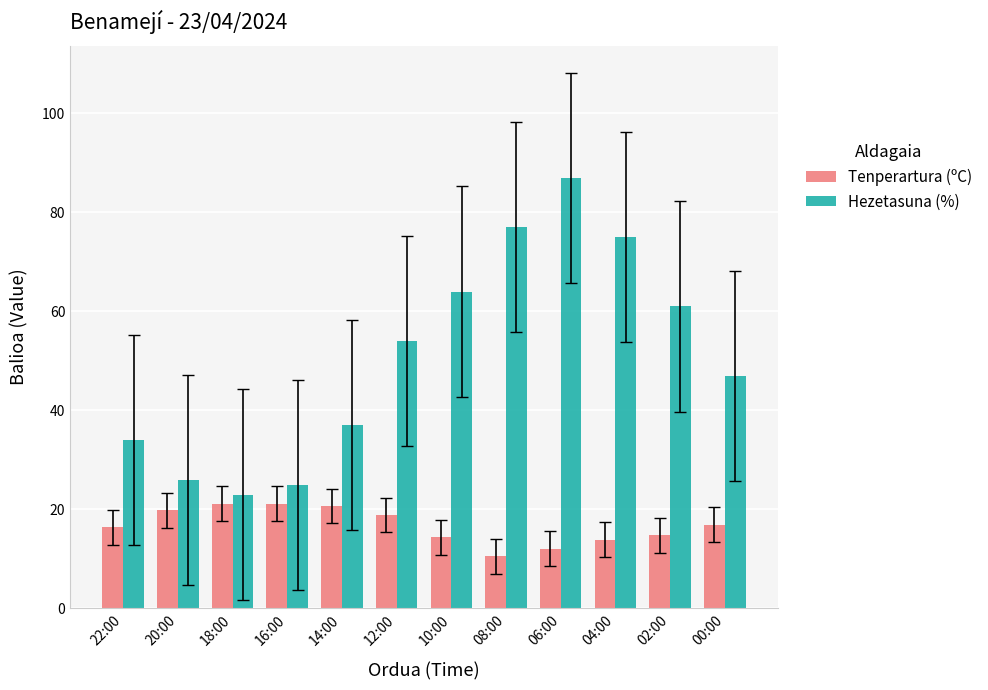

Which series has the largest total across all categories?

Hezetasuna (%)